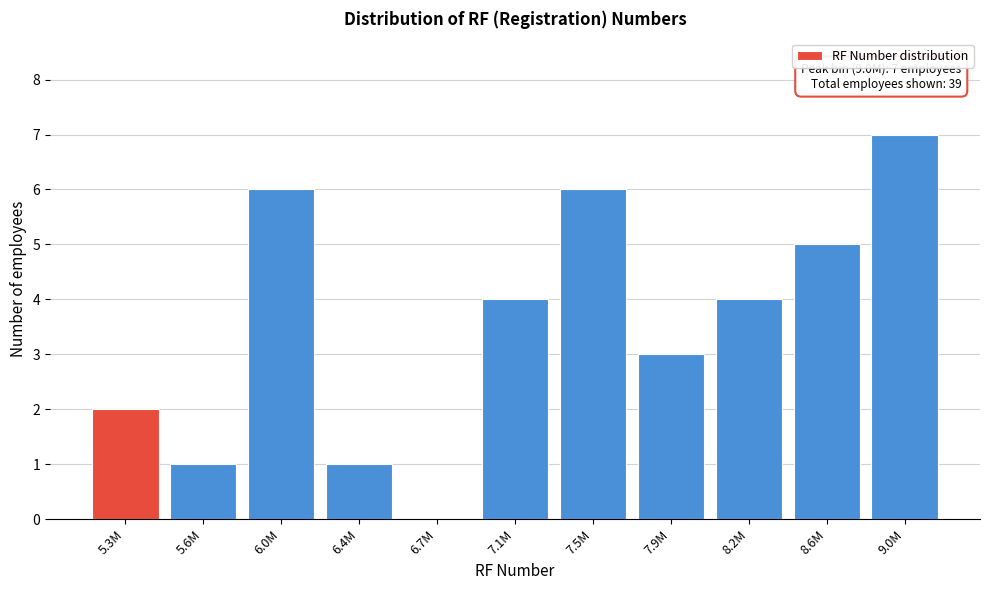

Reading left to right, extract all data points from this chart.

5.3M=2	5.6M=1	6.0M=6	6.4M=1	6.7M=0	7.1M=4	7.5M=6	7.9M=3	8.2M=4	8.6M=5	9.0M=7